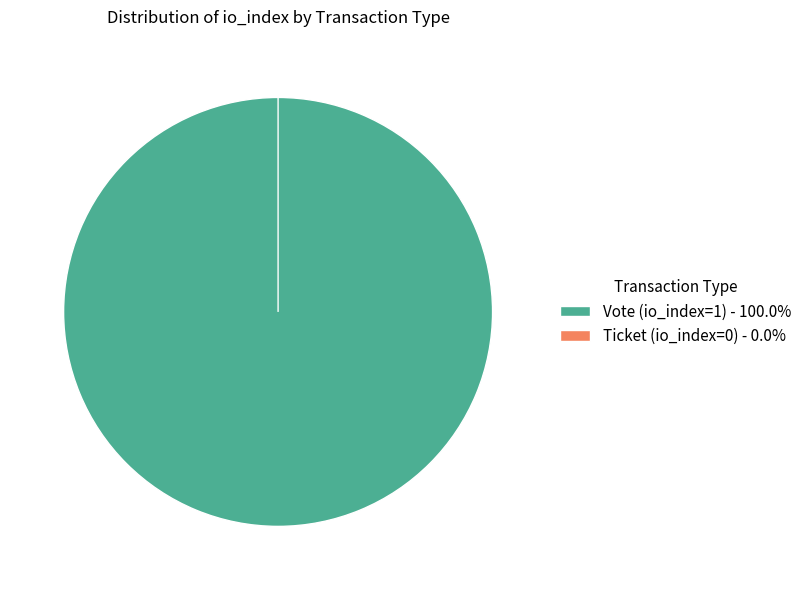

Which slice is the smallest?

Ticket (io_index=0)